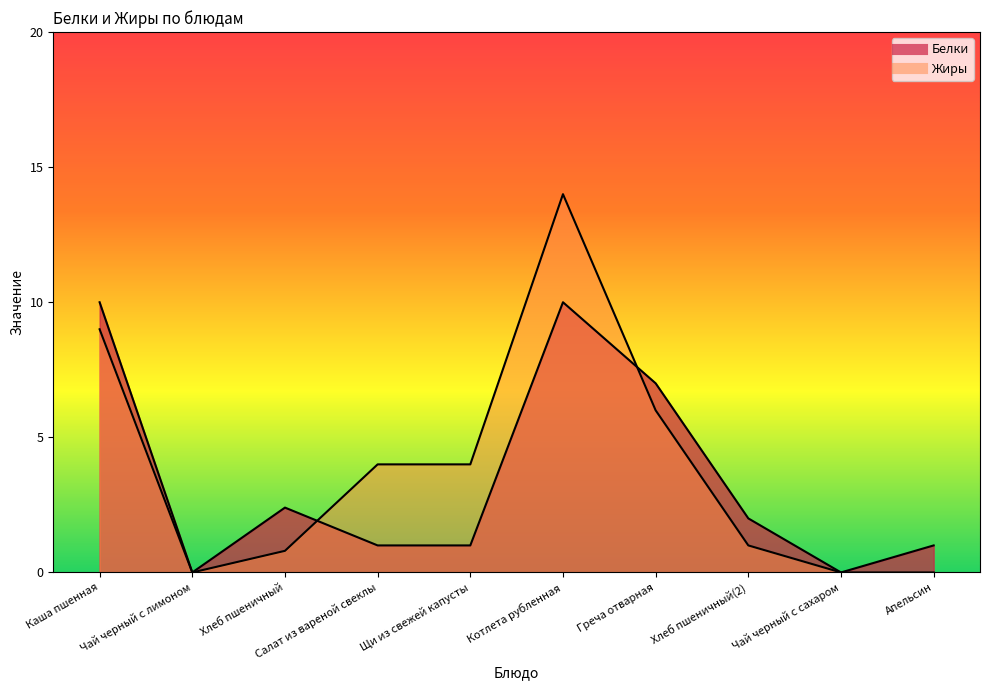

Reading right to left, list all the values displayed in this chart.

Белки: 1.0	0.0	2.0	7.0	10.0	1.0	1.0	2.4	0.0	10.0
Жиры: 0.0	0.0	1.0	6.0	14.0	4.0	4.0	0.8	0.0	9.0